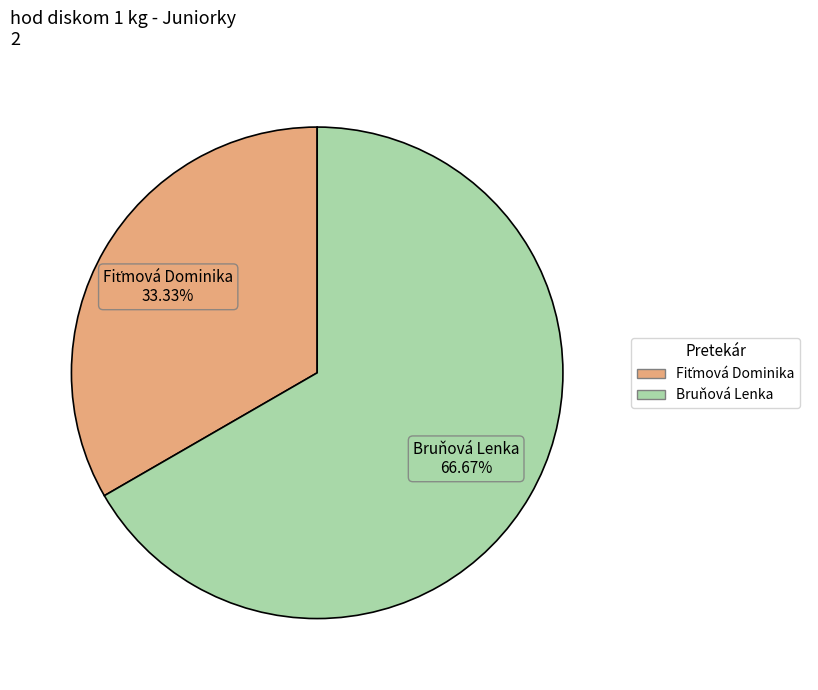

What is the largest slice in the pie chart?

Bruňová Lenka